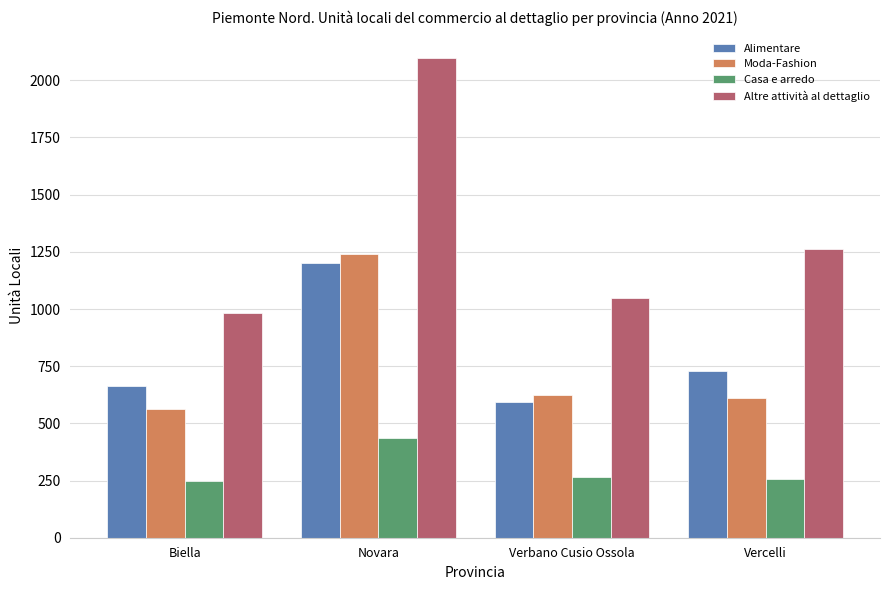

At which label does Altre attività al dettaglio reach its minimum?

Biella